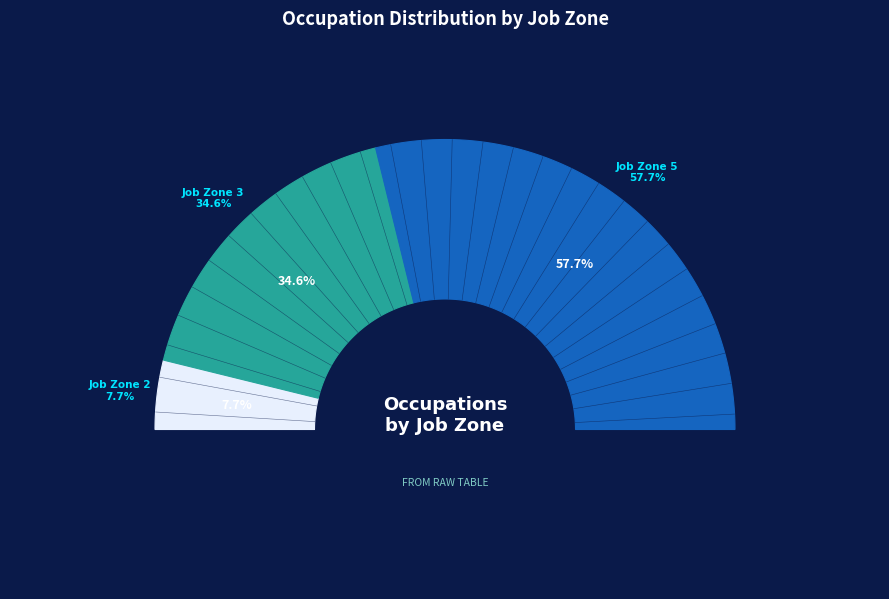

What percentage is the Diagnostic Medical Sonographers slice, to the nearest percent?

6%